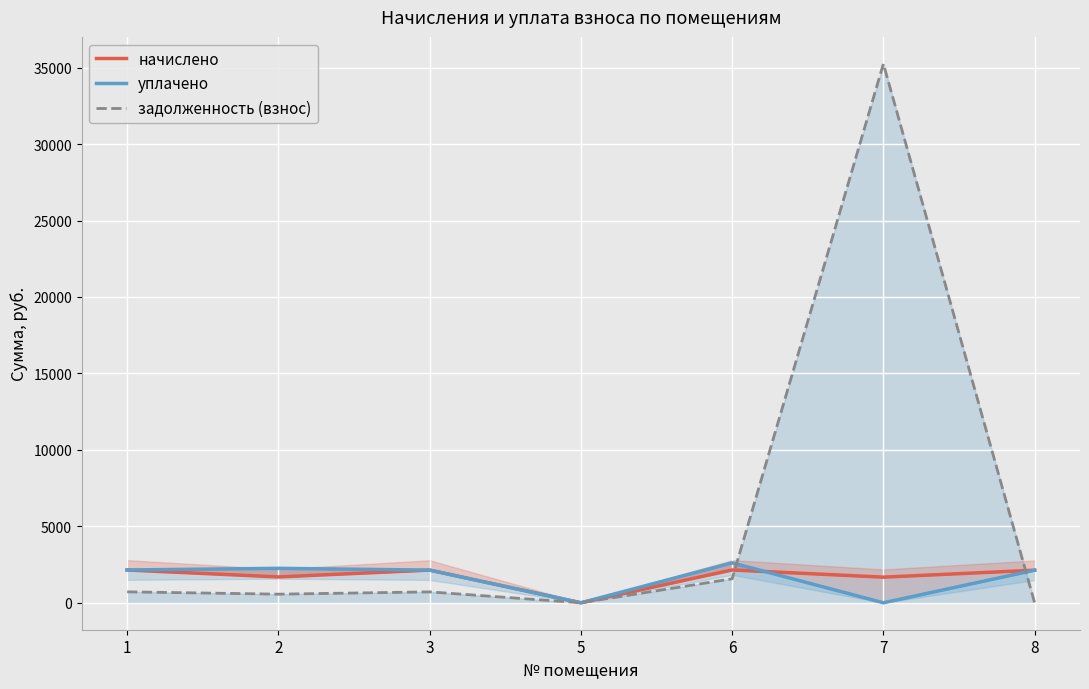

How many lines are shown in the chart?

3